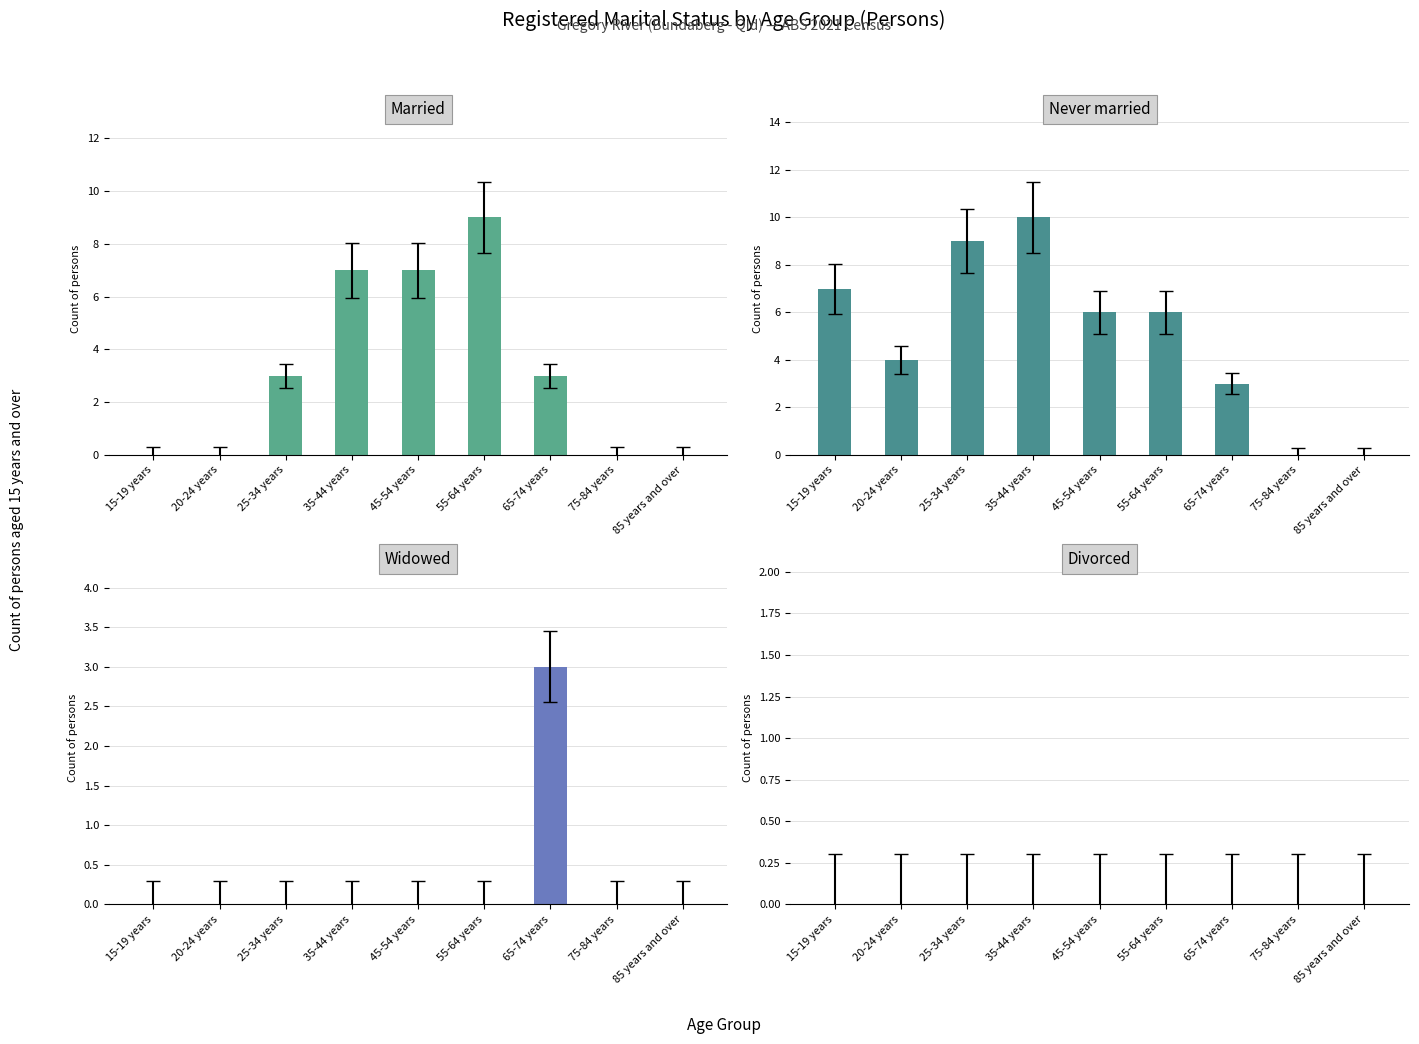

List the labels in order of Widowed value, smallest first.

15-19 years, 20-24 years, 25-34 years, 35-44 years, 45-54 years, 55-64 years, 75-84 years, 85 years and over, 65-74 years